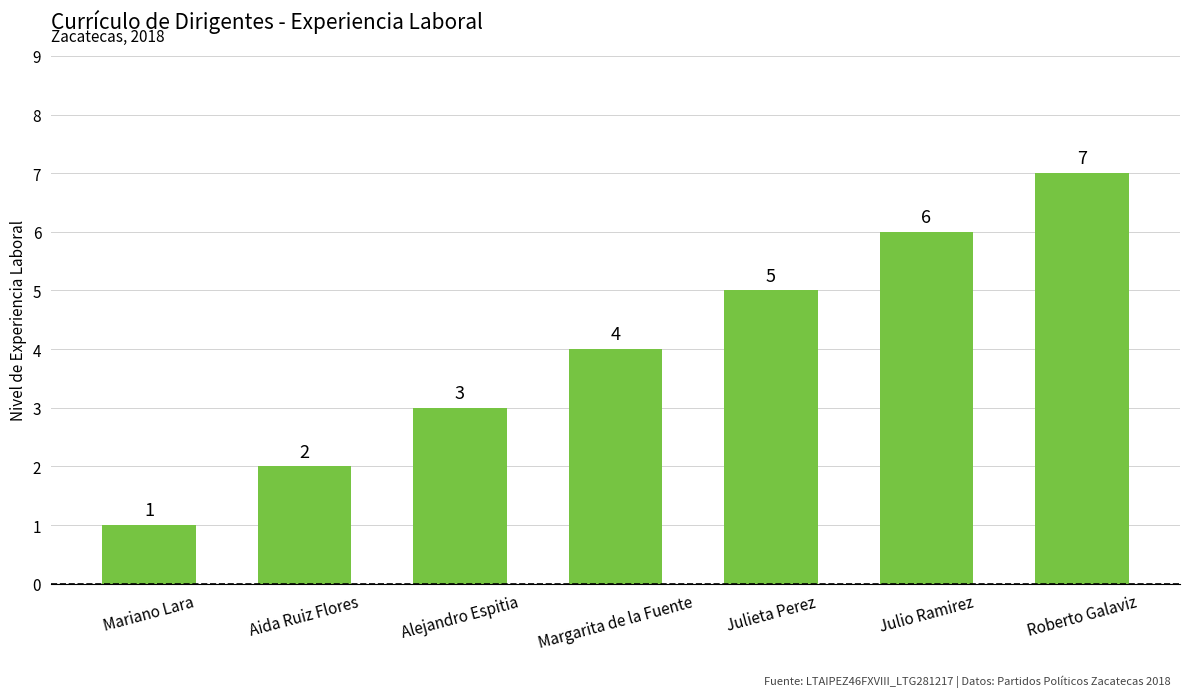

What is the difference between the second highest and second lowest values?

4